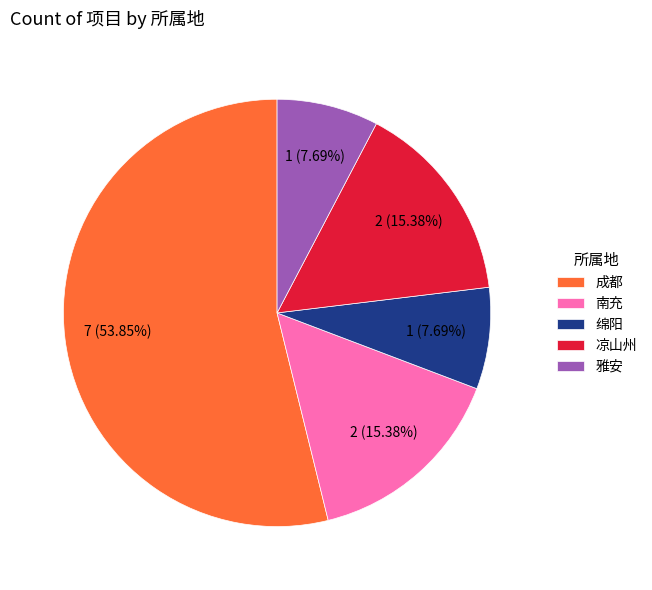

Which slice is the largest?

成都